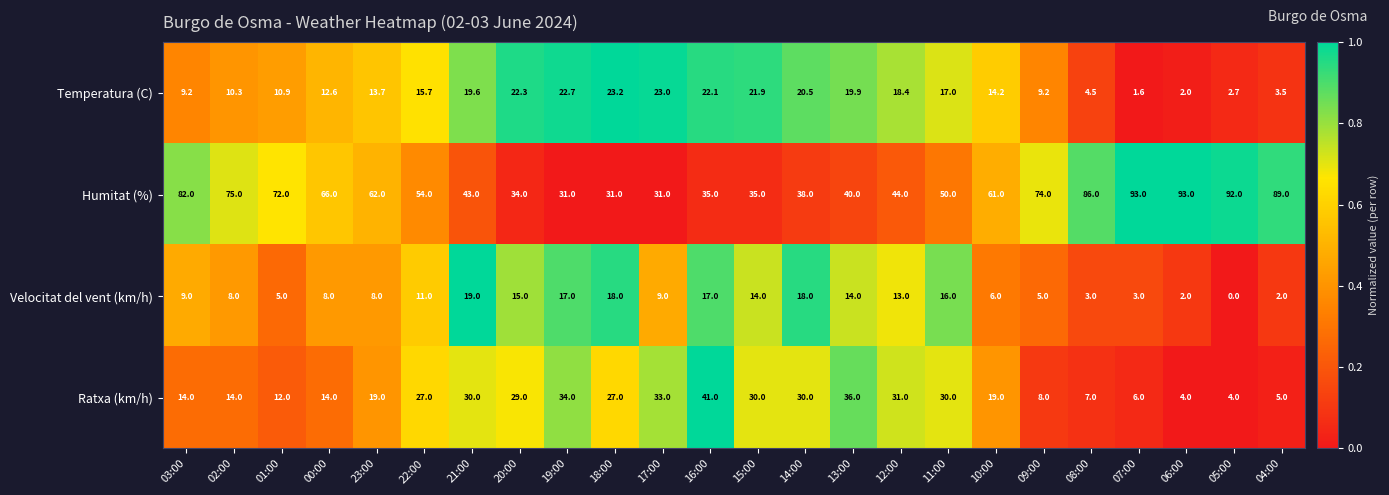

At which label does Velocitat del vent (km/h) reach its peak?

21:00